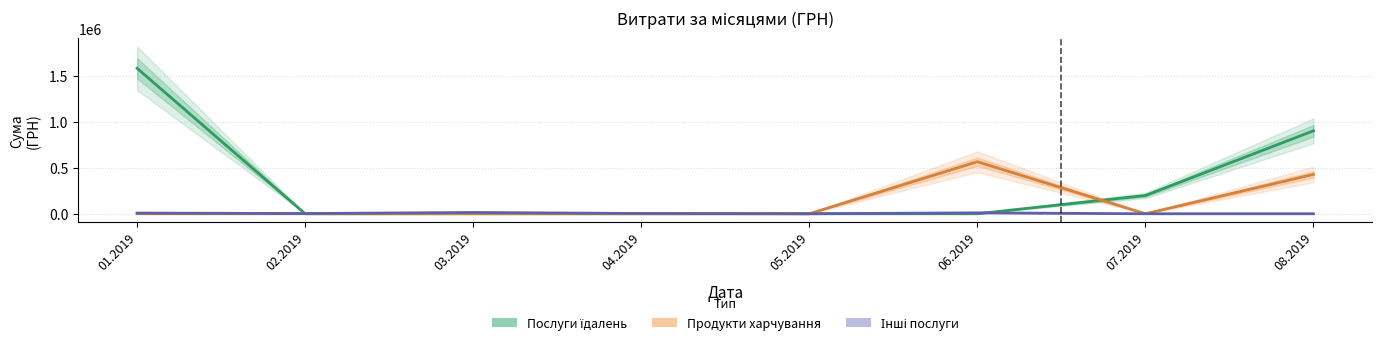

Rank the series by their maximum value, from lowest to highest.

Інші послуги, Продукти харчування, Послуги їдалень